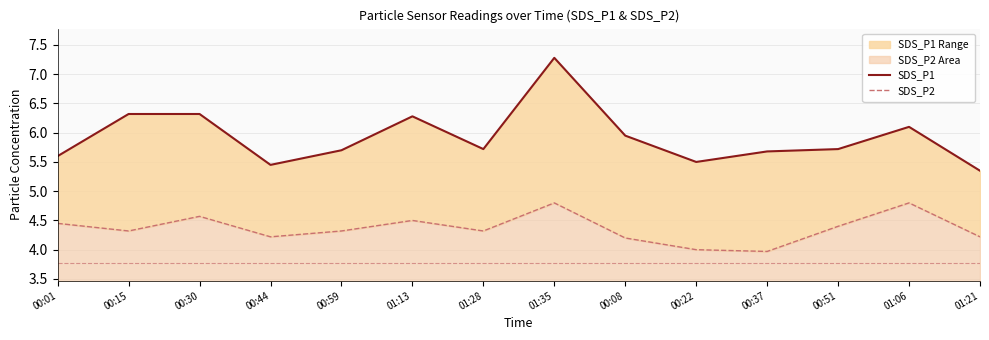

Reading right to left, what are all the values shown in this chart?

SDS_P1: 01:21=5.3	01:06=6.1	00:51=5.7	00:37=5.7	00:22=5.5	00:08=6.0	01:35=7.3	01:28=5.7	01:13=6.3	00:59=5.7	00:44=5.5	00:30=6.3	00:15=6.3	00:01=5.6
SDS_P2: 01:21=4.2	01:06=4.8	00:51=4.4	00:37=4.0	00:22=4.0	00:08=4.2	01:35=4.8	01:28=4.3	01:13=4.5	00:59=4.3	00:44=4.2	00:30=4.6	00:15=4.3	00:01=4.5